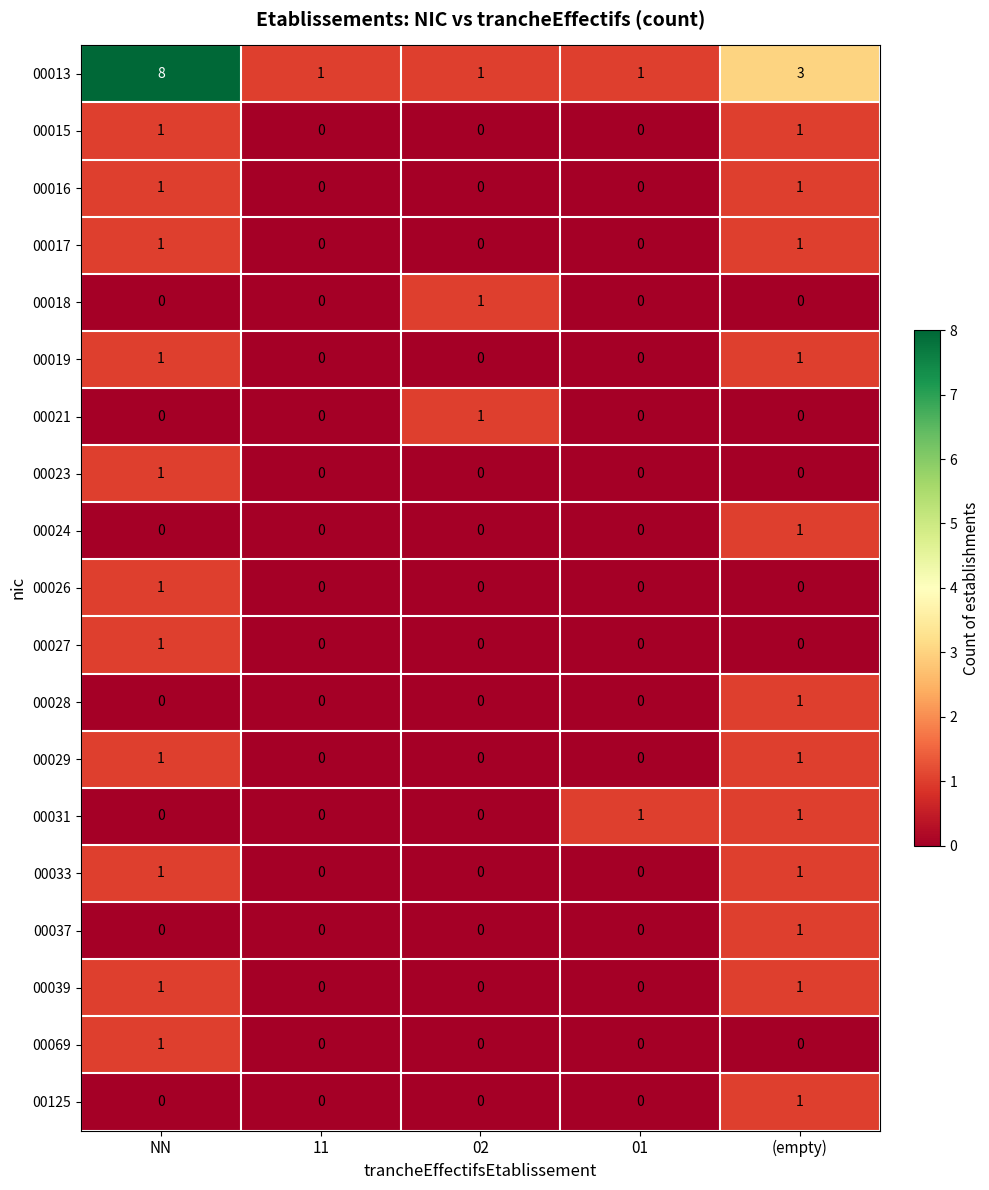

Which series has the largest total across all categories?

00013